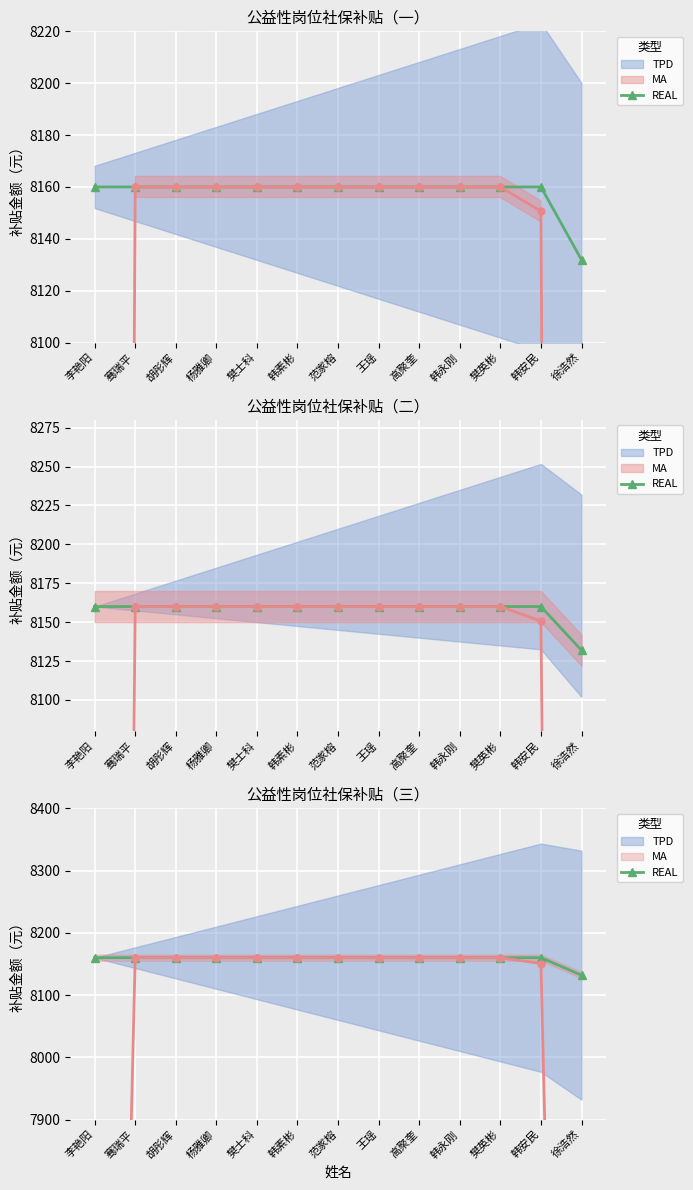

Between 韩安民 and 胡彤辉, which is larger?

韩安民